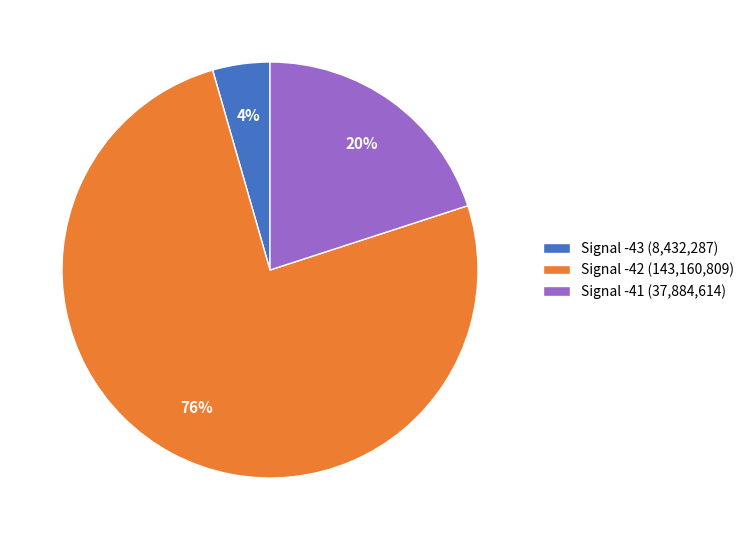

Count the number of slices in the pie.

3